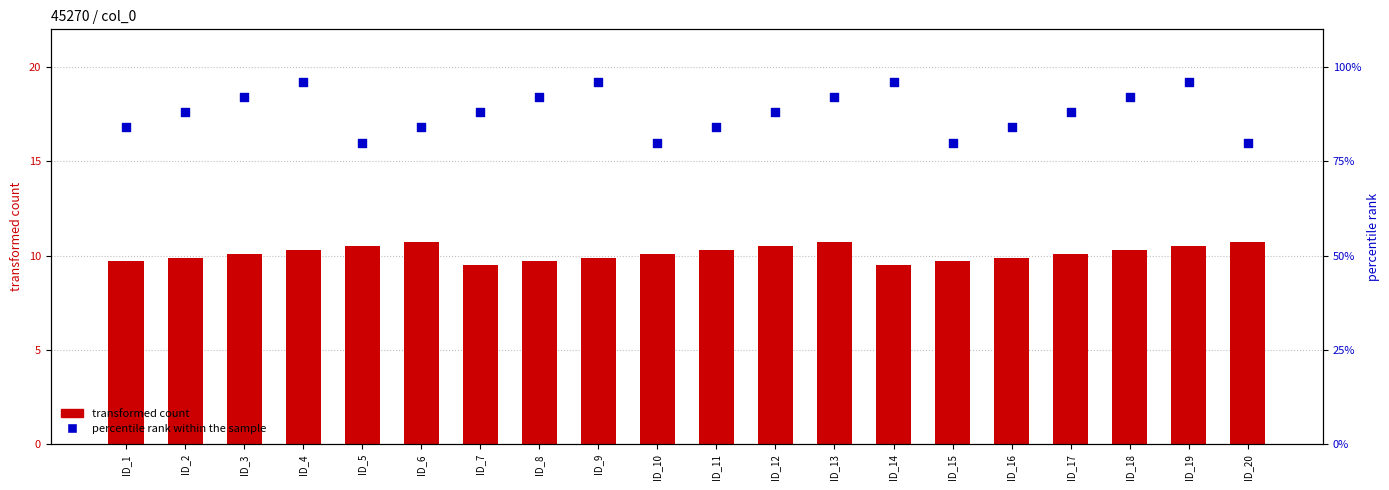

Is the value of percentile rank within the sample at ID_8 greater than the value of transformed count at ID_11?

Yes